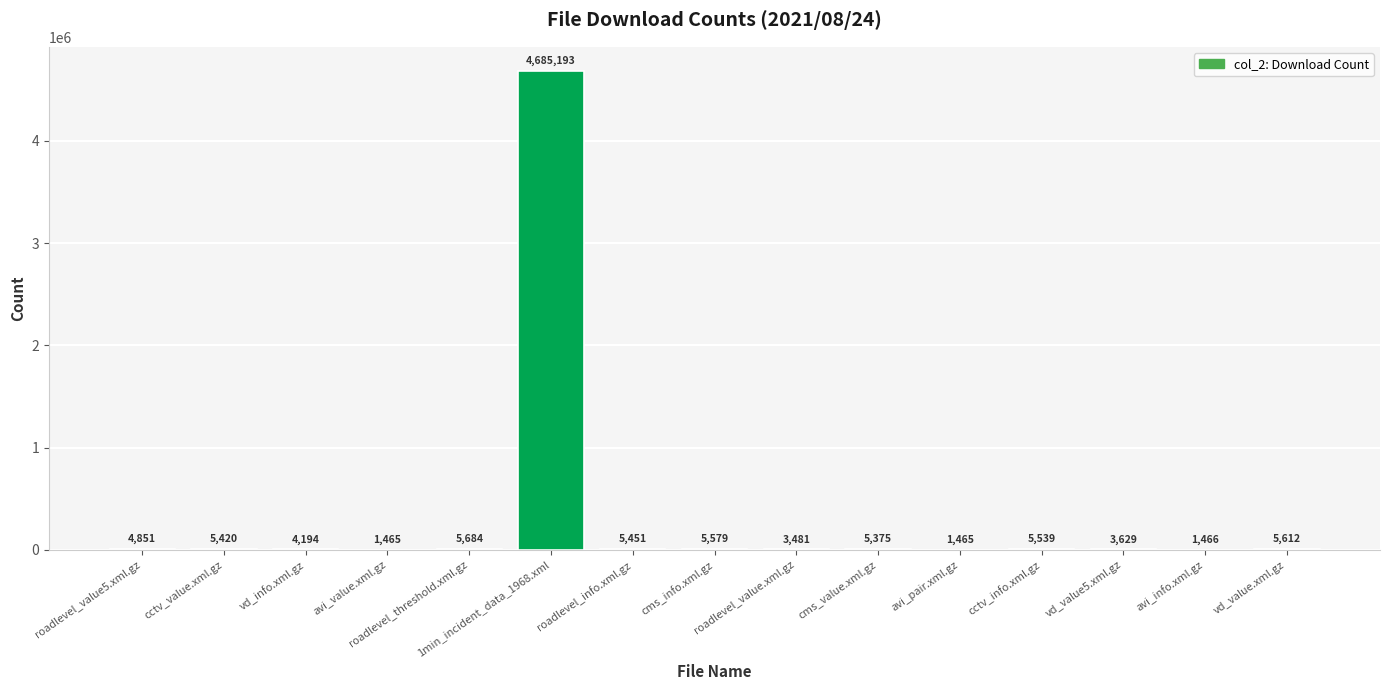

Between avi_info.xml.gz and avi_pair.xml.gz, which is larger?

avi_info.xml.gz